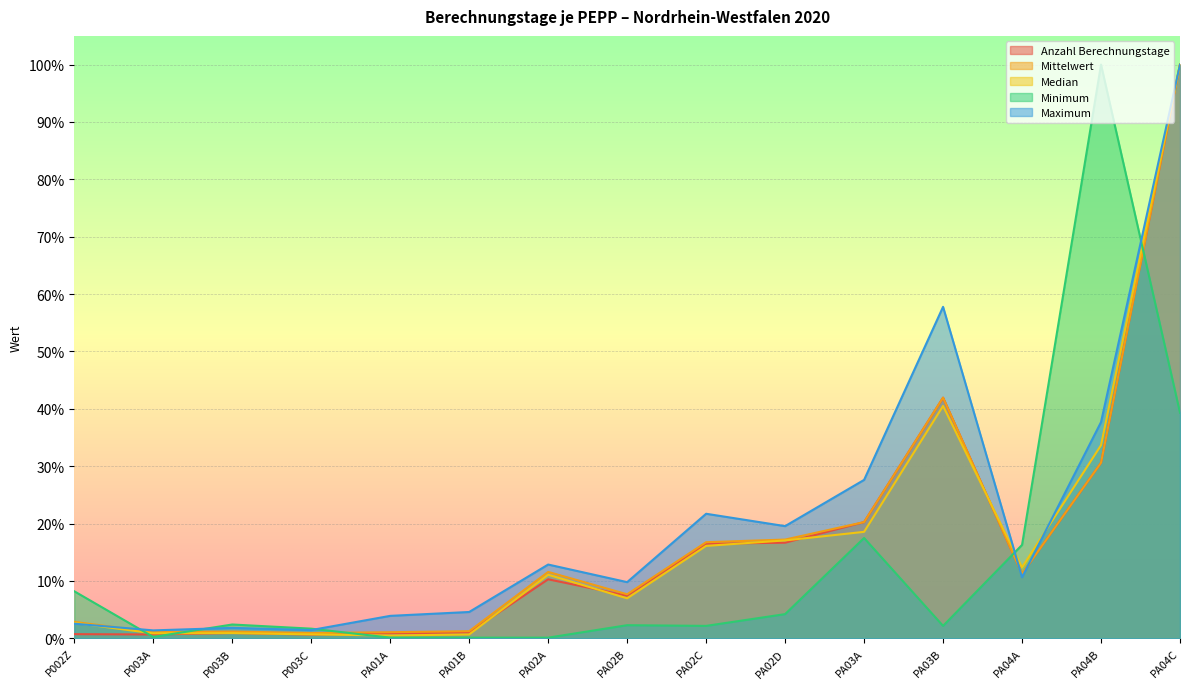

At how many categories does at least one series exceed 0?

15